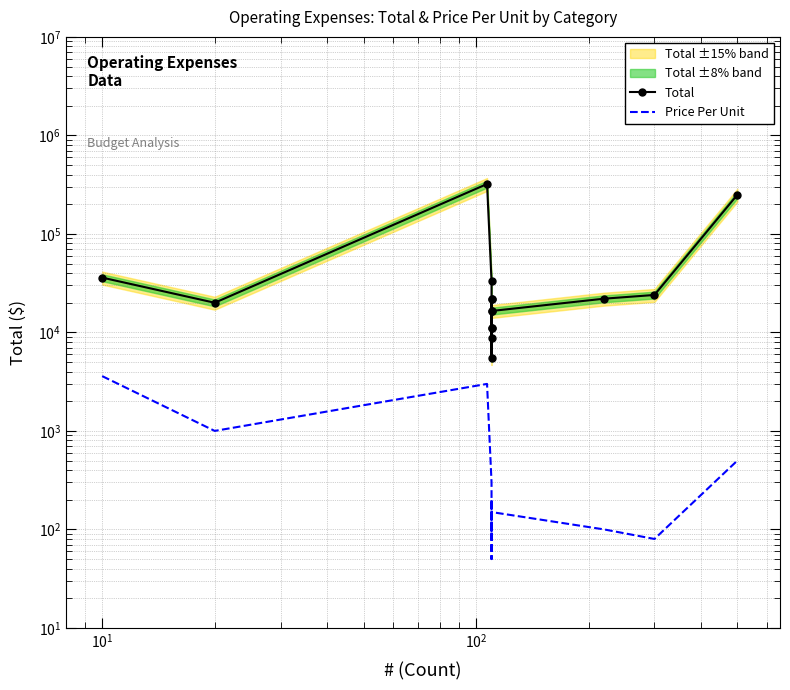

Is this an area chart (filled region under the line)?

No